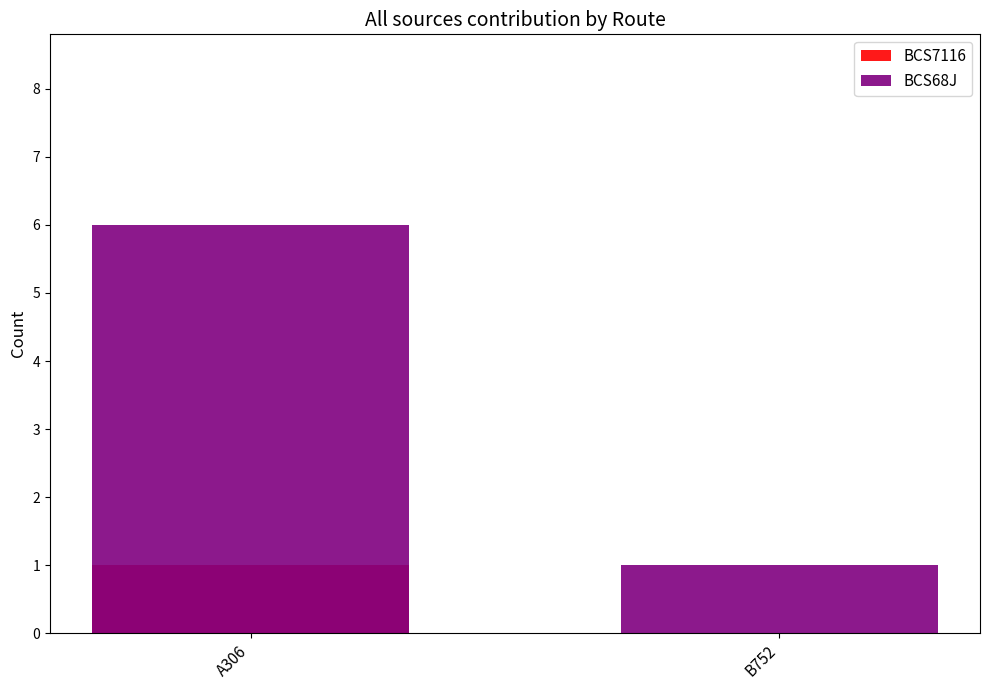

Which label corresponds to the smallest value in the chart?

B752